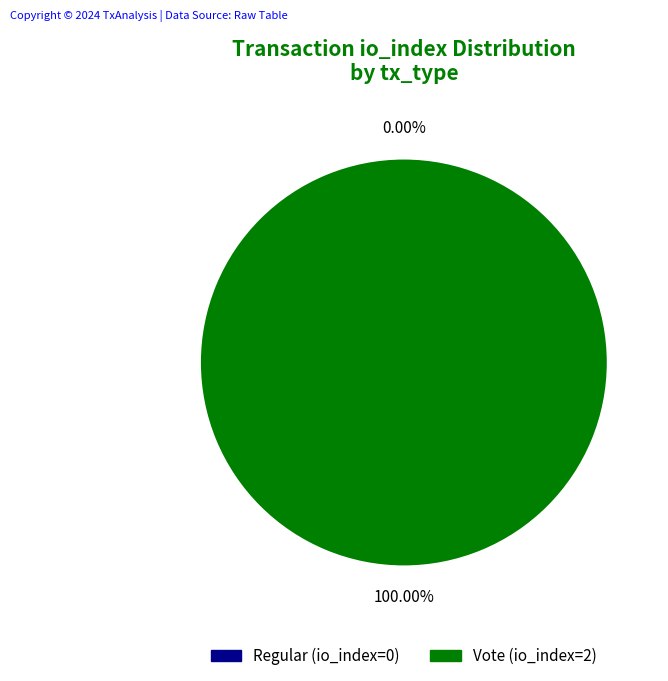

Which category has the biggest portion of the pie?

Vote (io_index=2)